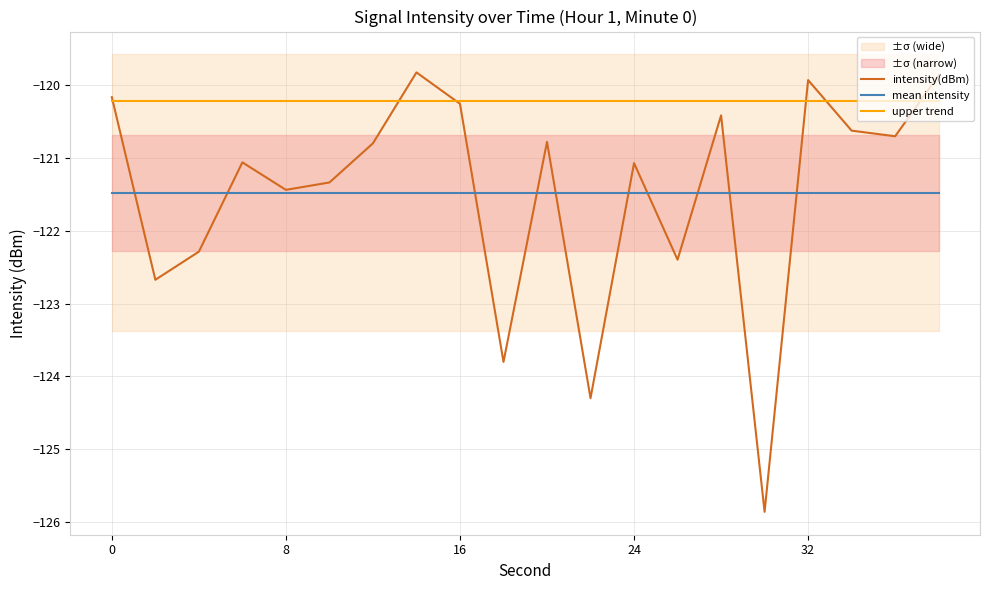

True or false: mean intensity and upper trend cross at least once.

False